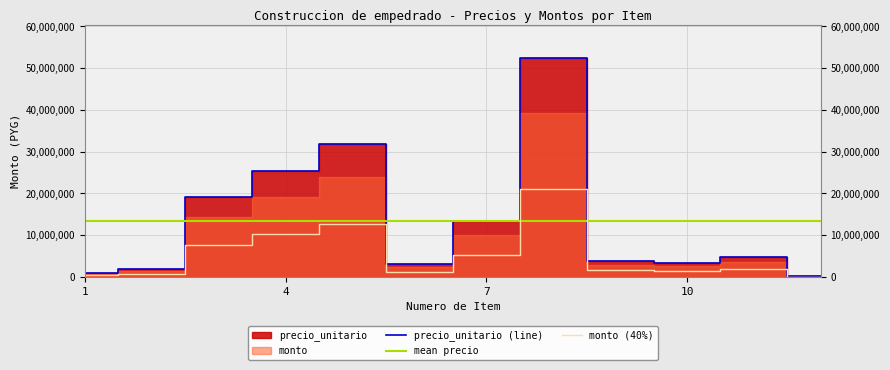

How many lines are shown in the chart?

3